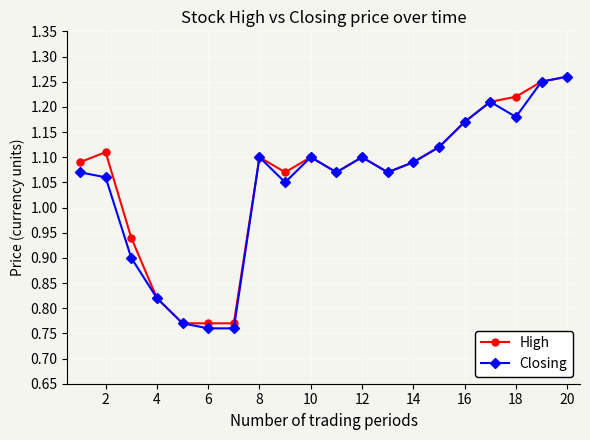

What are all the series names shown in the legend?

High, Closing